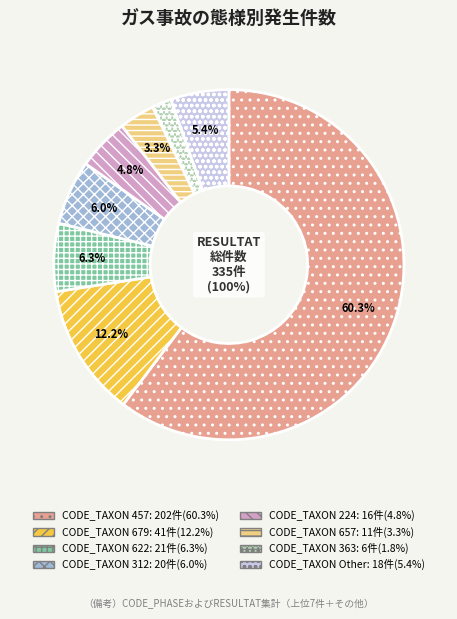

To the nearest percent, what percentage of the pie is 657?

3%